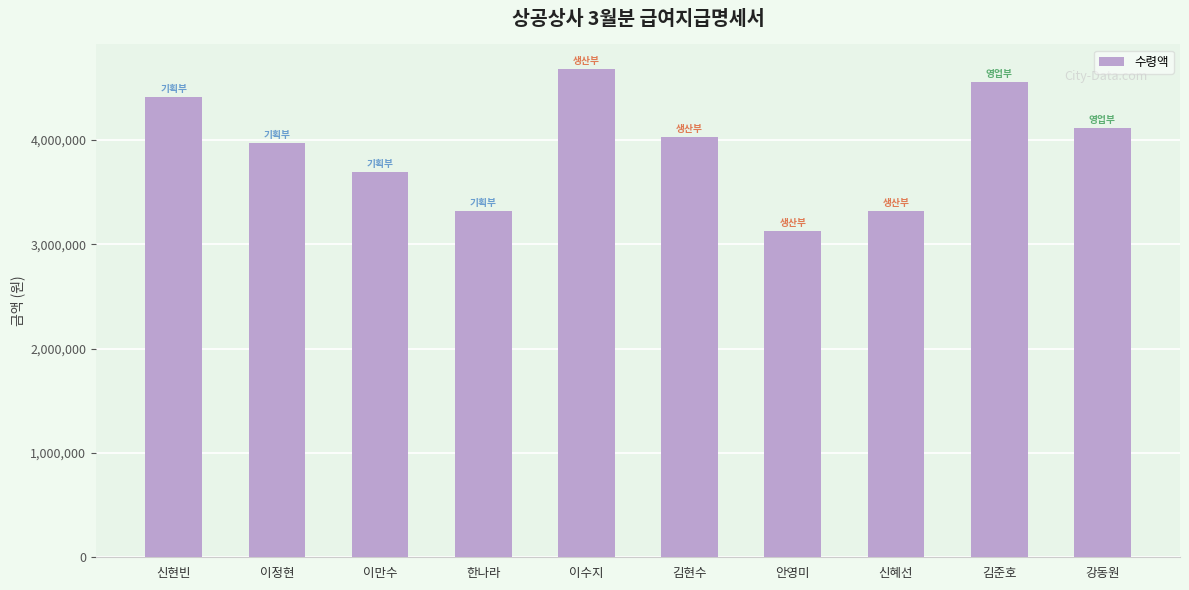

What is the difference between the values at 이정현 and 이만수?

273000